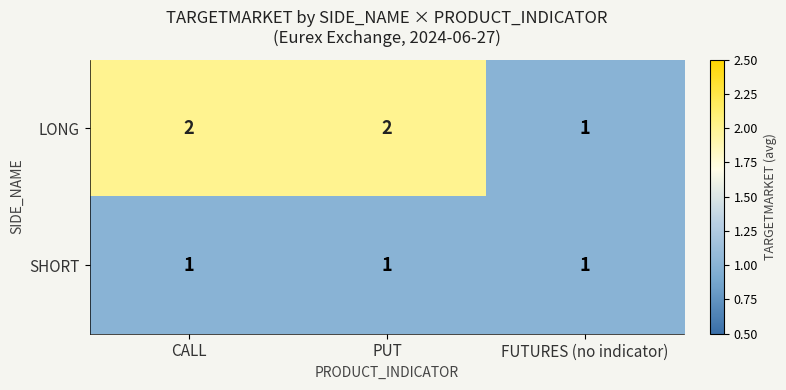

Is it true that LONG equals 1 at FUTURES (no indicator)?

True